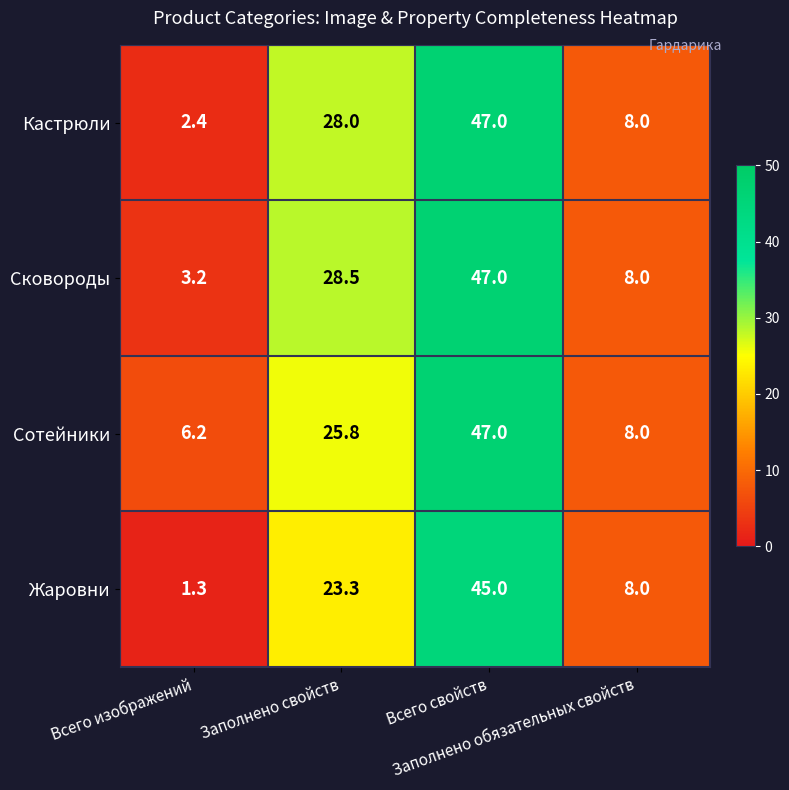

Which series has the widest spread of values?

Кастрюли